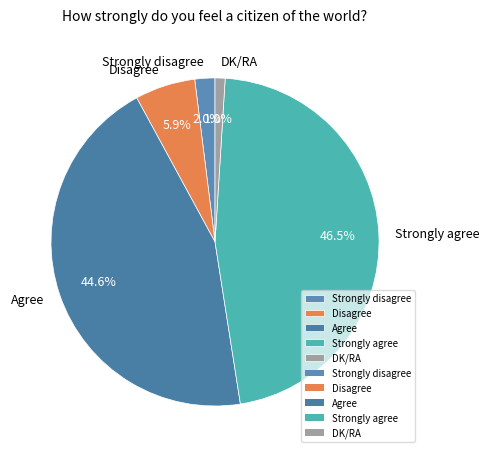

Which category has the smallest portion of the pie?

DK/RA